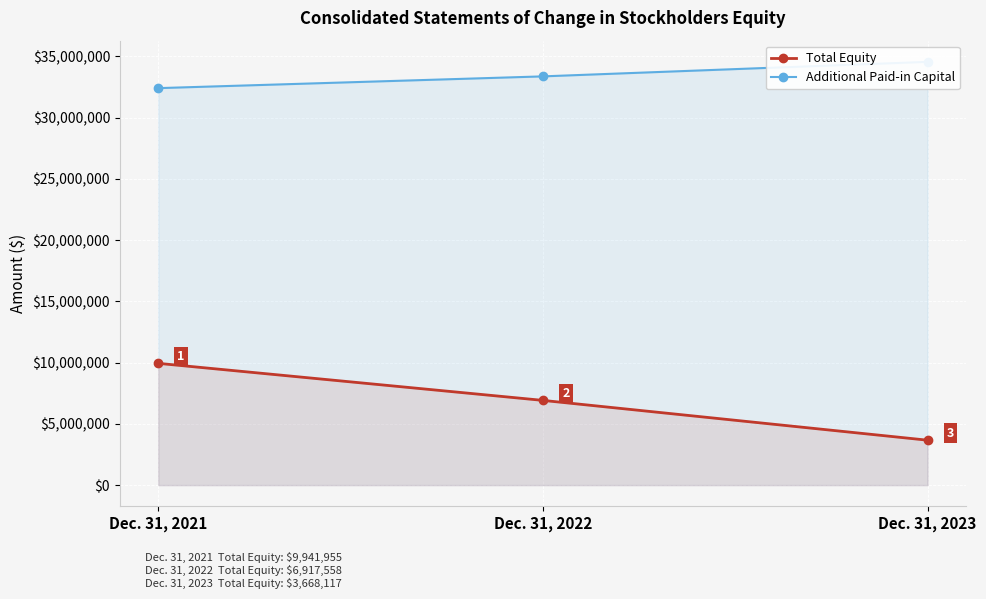

Which label corresponds to the smallest value in the chart?

Dec. 31, 2023